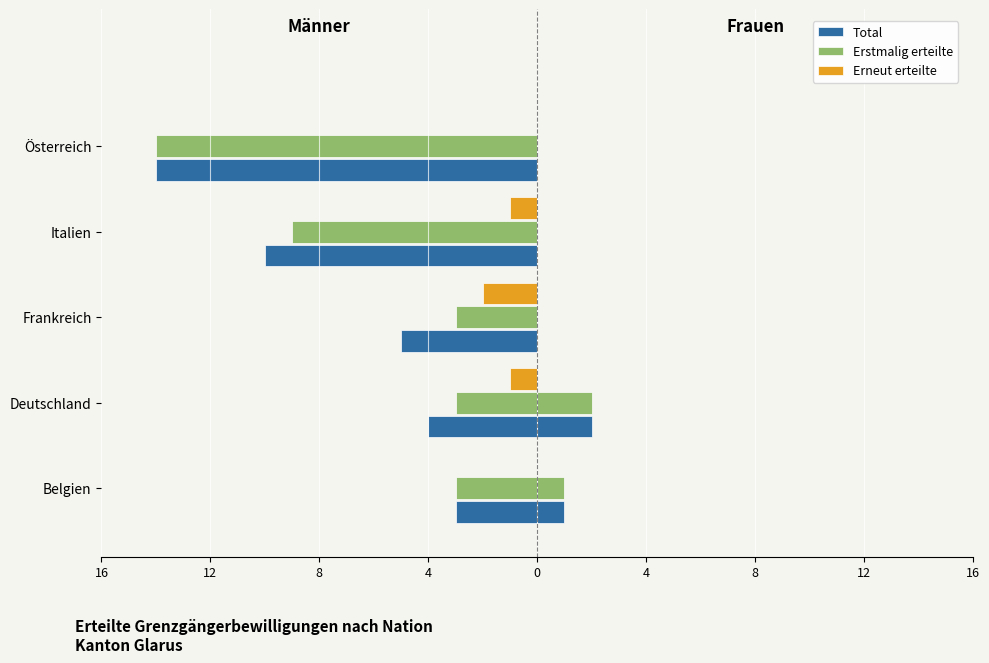

How many data points in Erneut erteilte are less than -1?

1